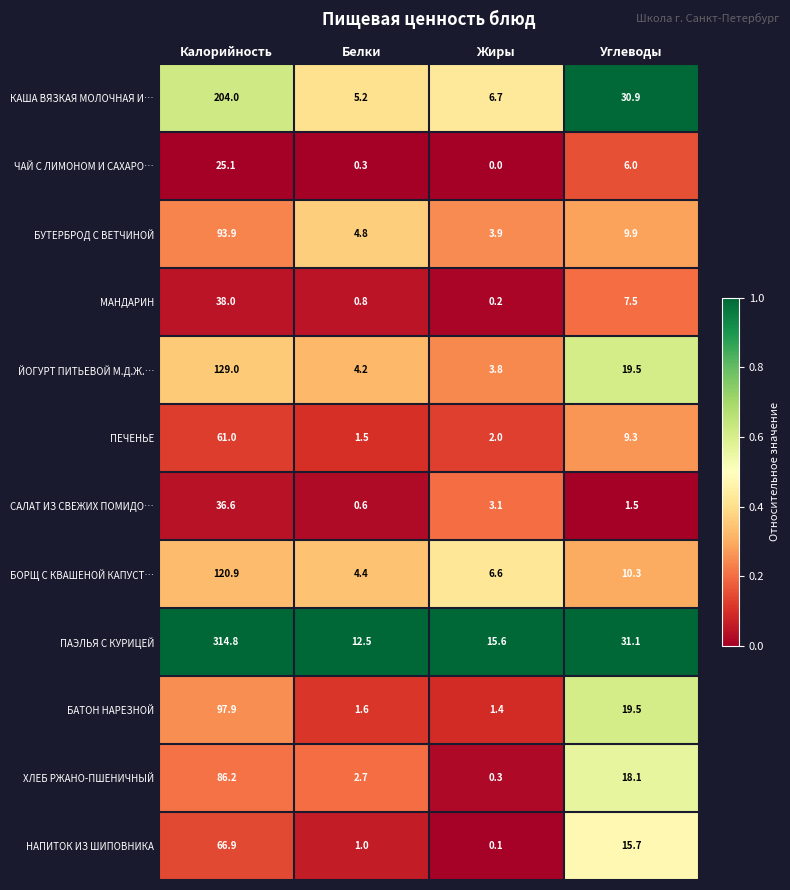

Which series changed the most between Калорийность and Жиры?

ПАЭЛЬЯ С КУРИЦЕЙ